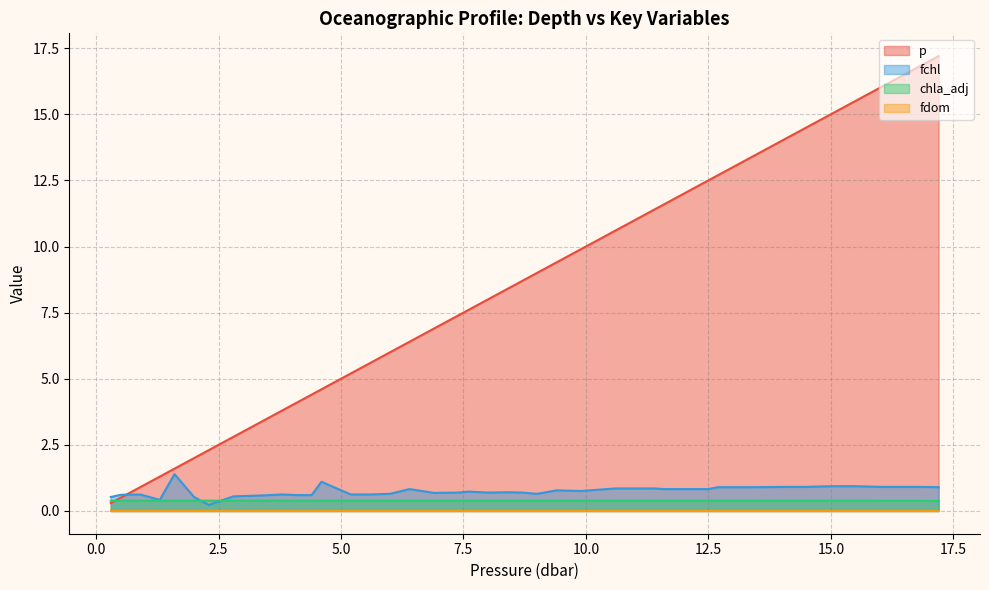

True or false: fdom and p cross at least once.

False